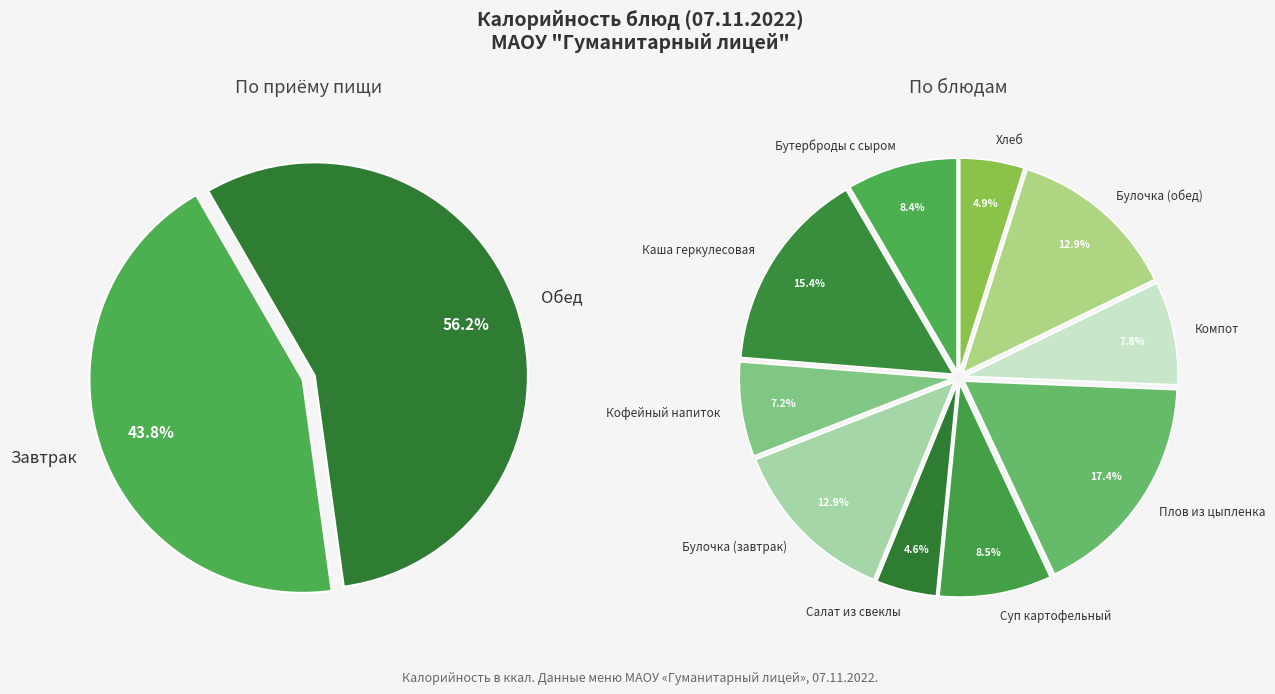

Count the number of slices in the pie.

10